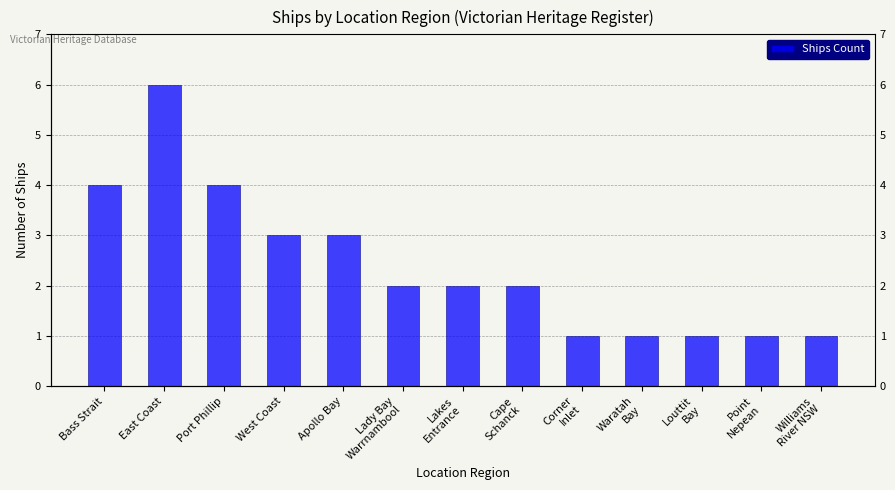

Which label corresponds to the largest value in the chart?

East Coast